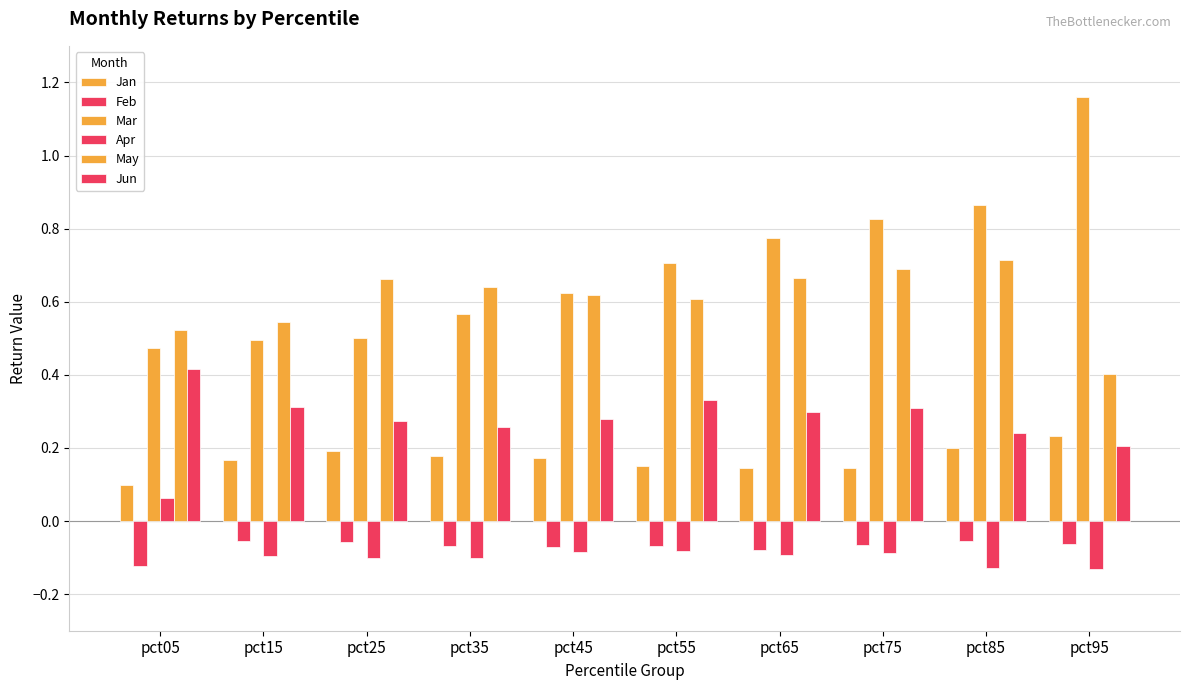

What value does the Jun series have at pct95?

0.2